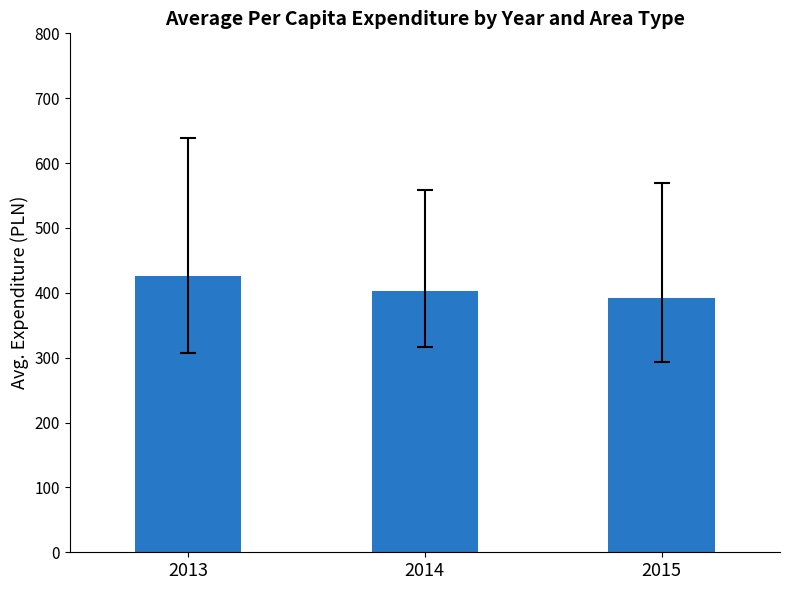

What is the ratio of the value at 2013 to the value at 2015?

1.1